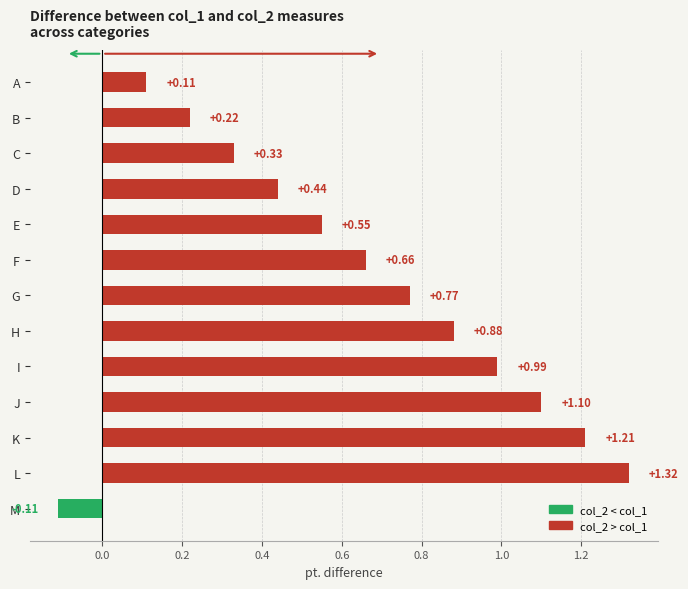

How many values exceed 0?

12